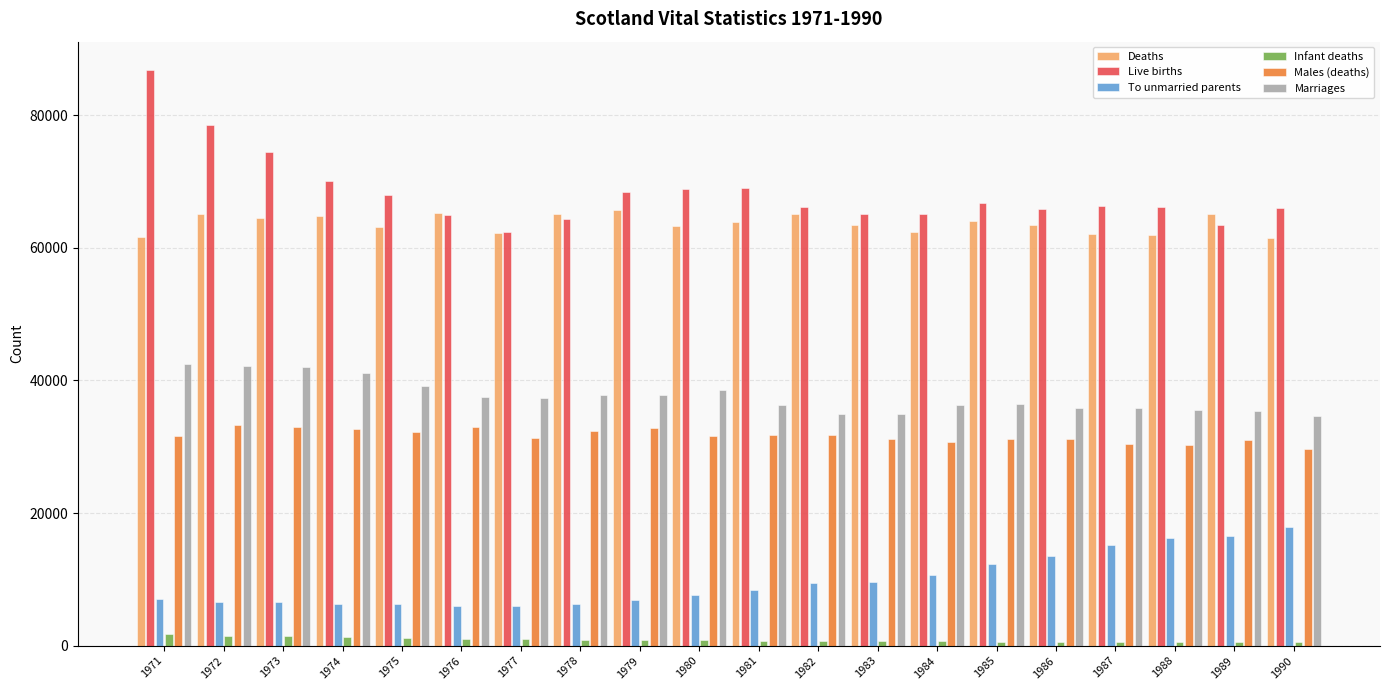

At 1981, list the series in order from smallest to largest.

Infant deaths, To unmarried parents, Males (deaths), Marriages, Deaths, Live births